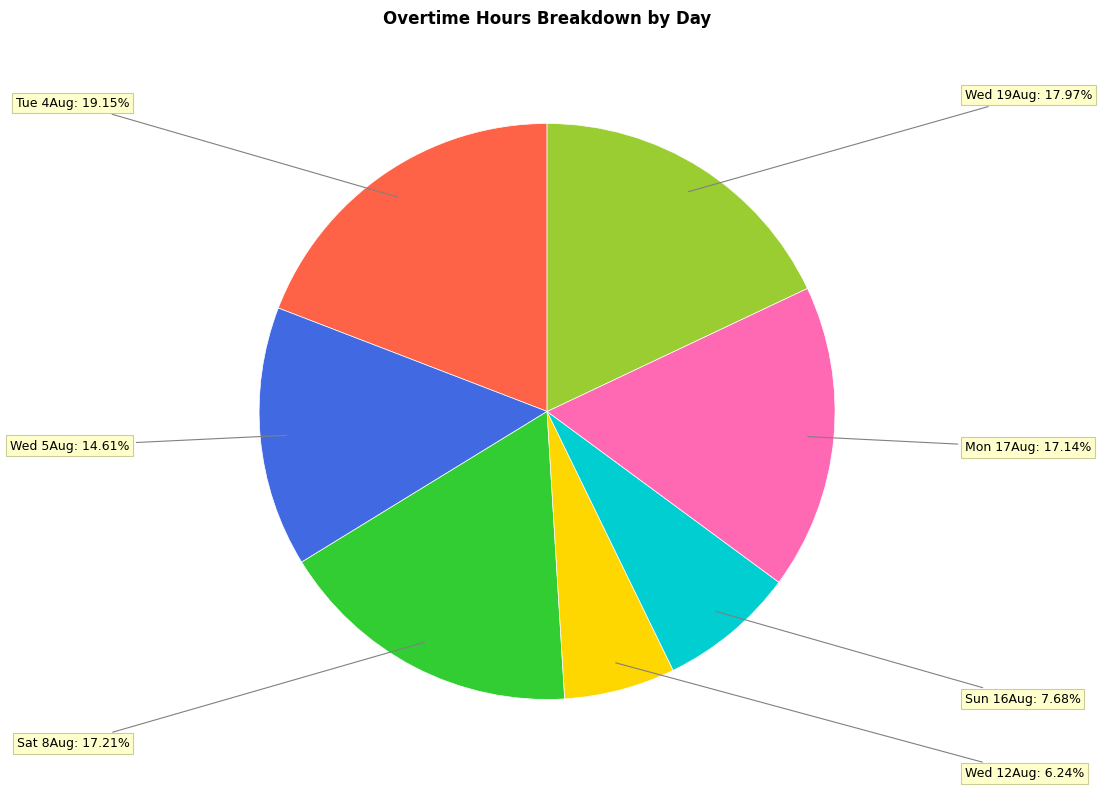

Is there a majority slice in this chart?

No